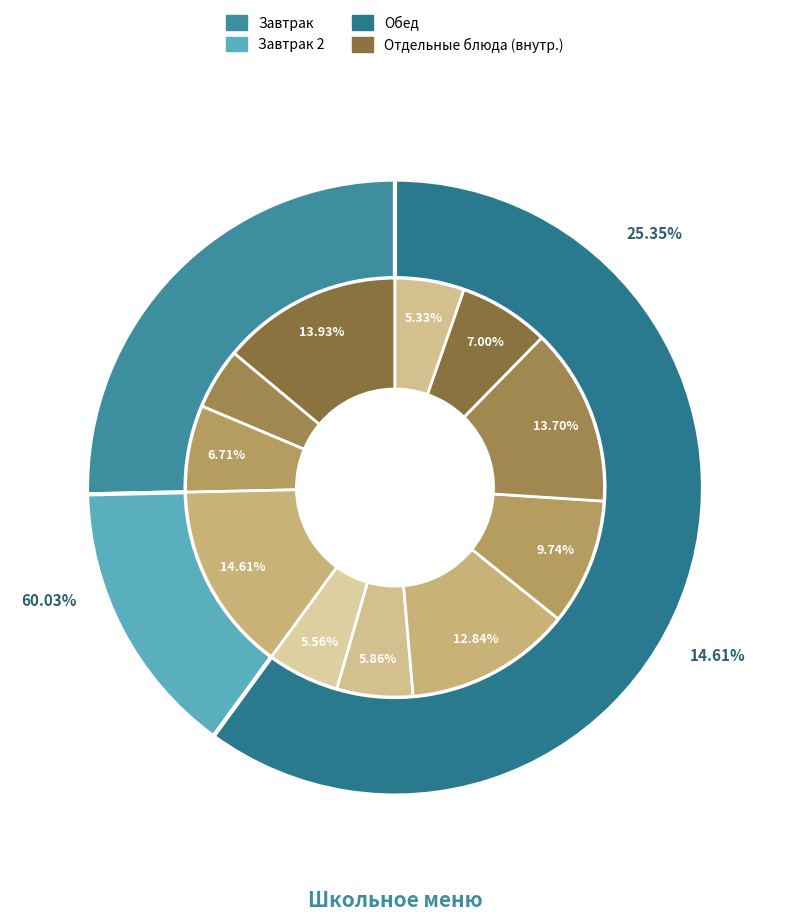

To the nearest percent, what portion does Батон обогащенный микронутриентами represent?

5%